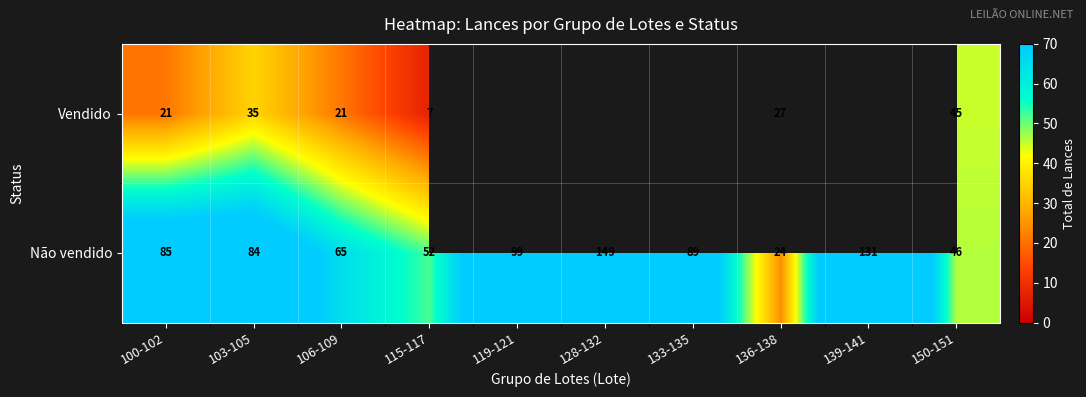

Is the value of Não vendido at 139-141 greater than the value of Vendido at 103-105?

Yes